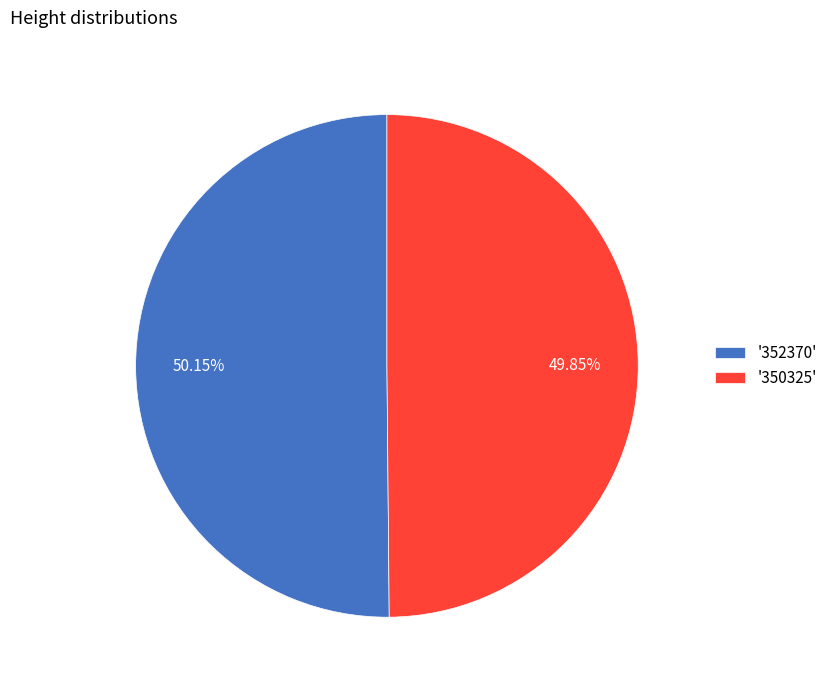

Is there any slice that represents more than half of the pie?

Yes